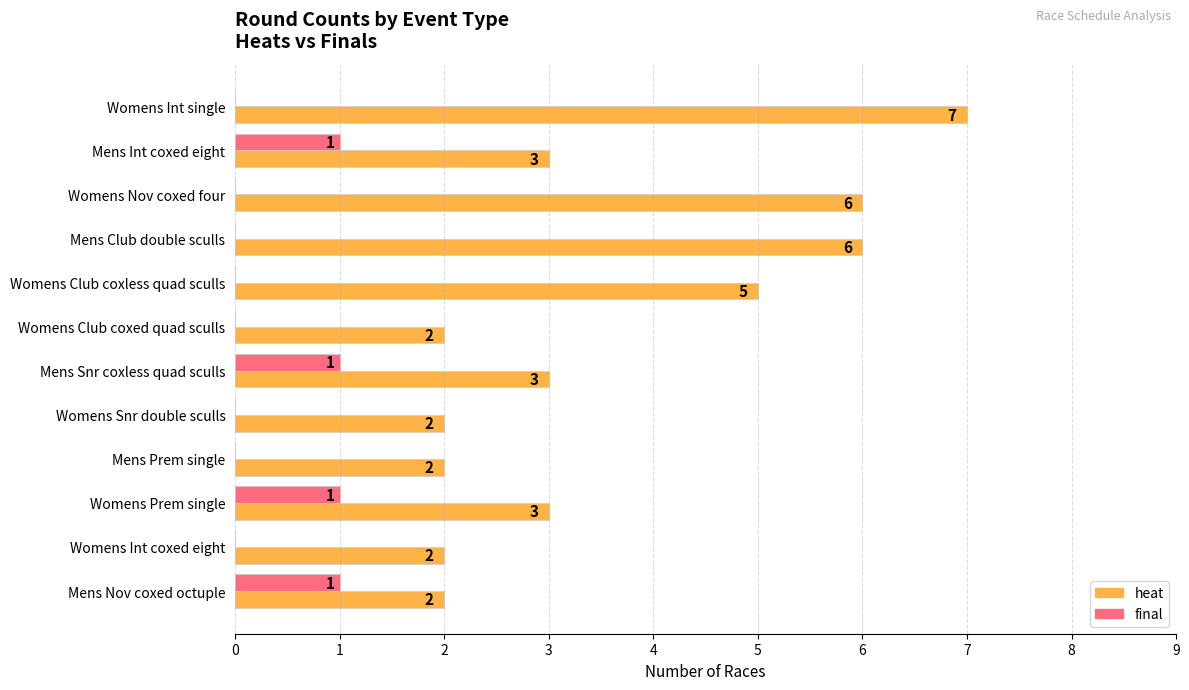

What is the maximum value shown in the chart?

7